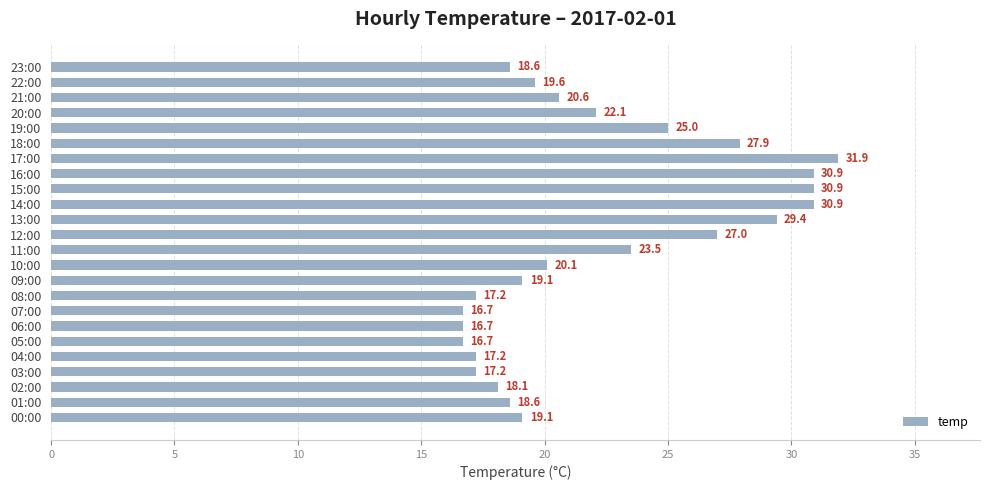

Where is the data nearest to the value 24?

11:00